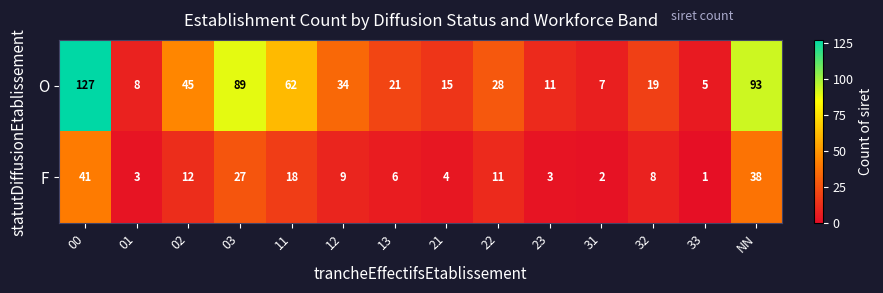

What is the difference between the maximum and minimum values in the O series?

122